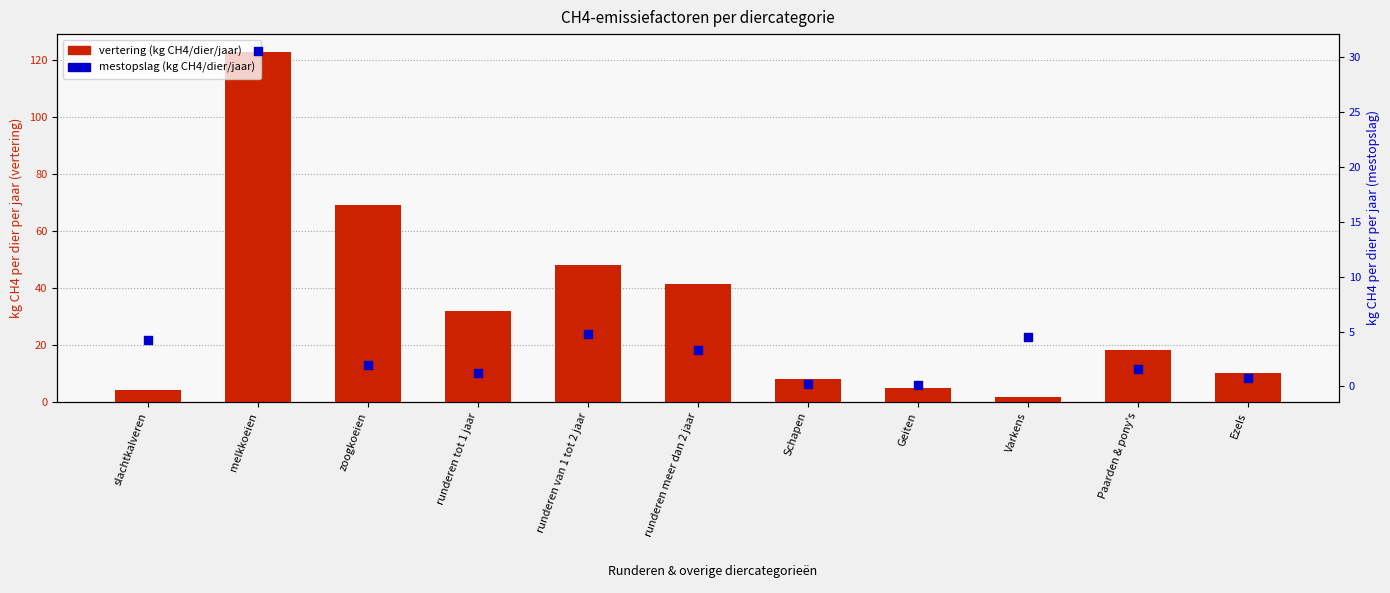

Which series contains the lowest Y value?

mestopslag (kg CH4/dier/jaar)